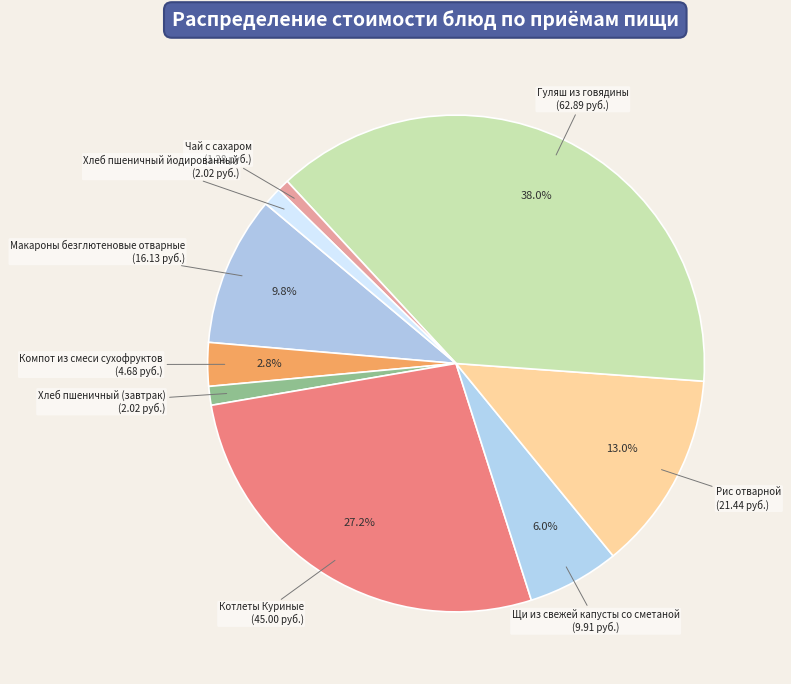

How many slices are in this pie chart?

9